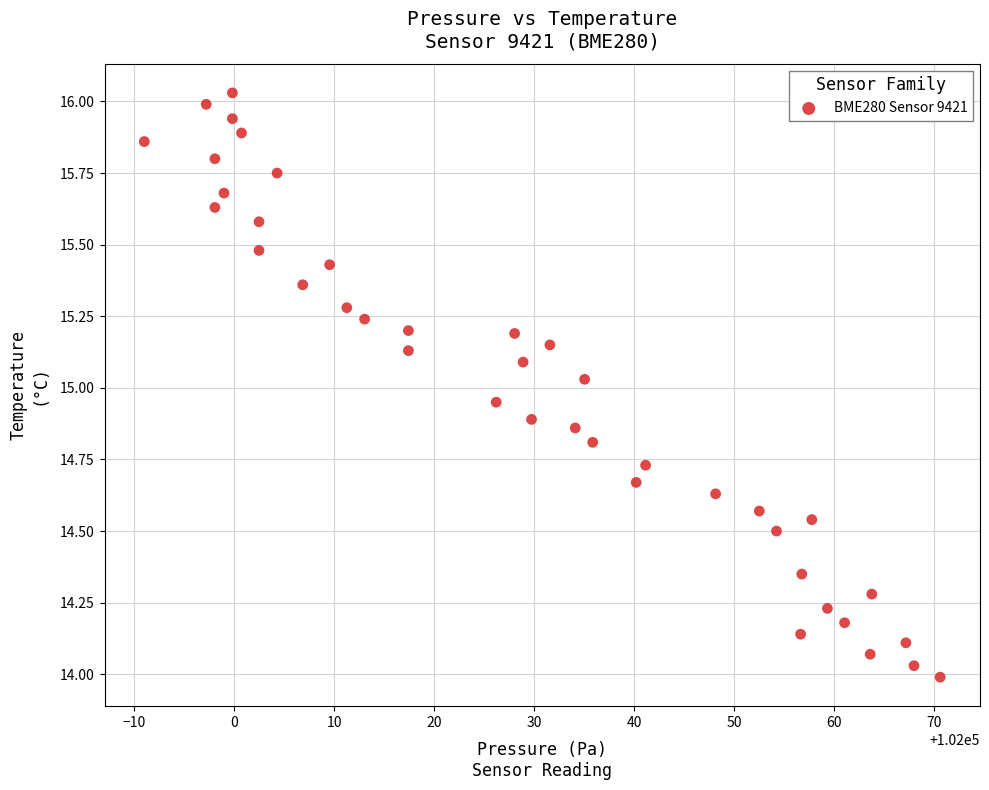

What is the range of Y values (max minus min)?

2.0